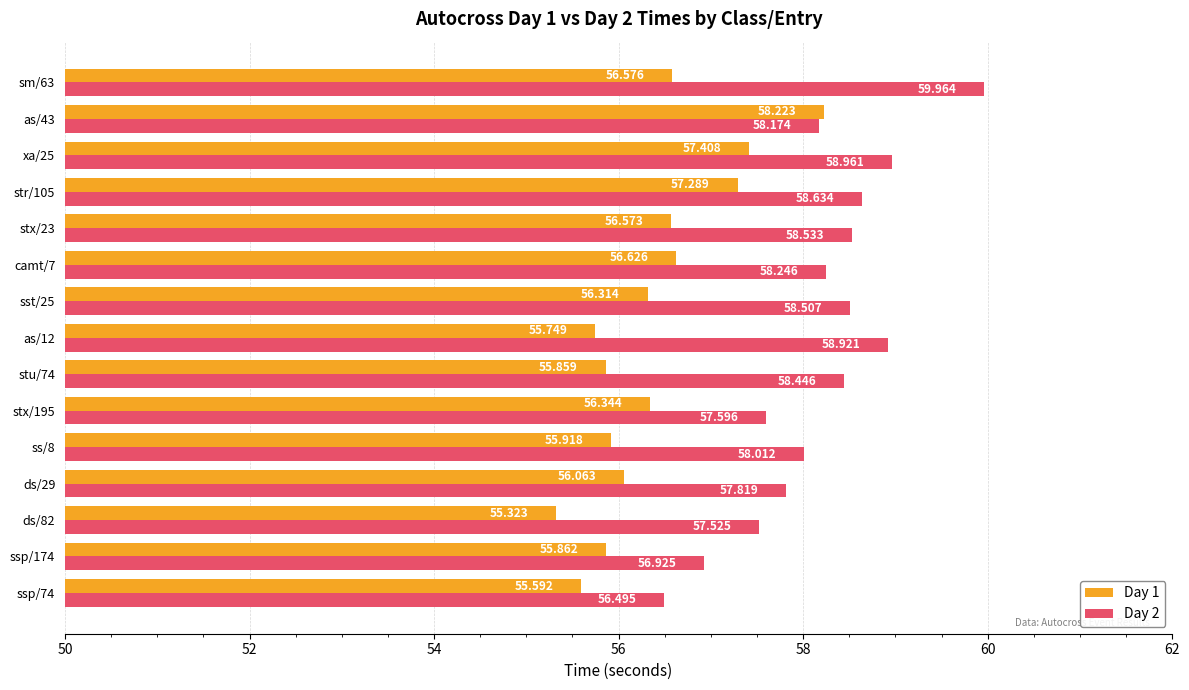

Is the value of Day 1 at stx/195 greater than the value of Day 2 at stu/74?

No